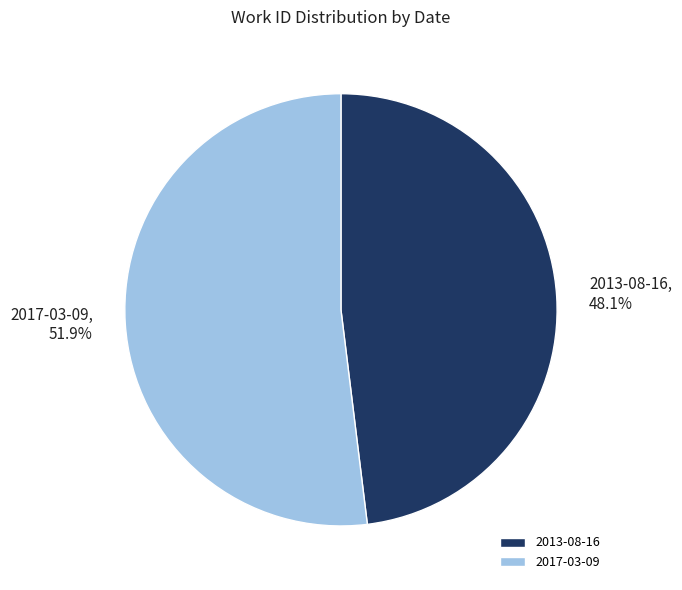

How many segments does this pie chart have?

2